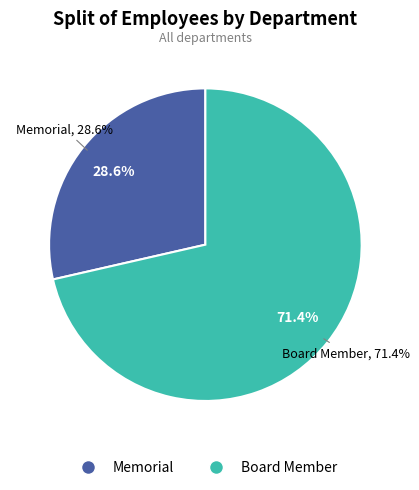

Which category accounts for the majority?

Board Member